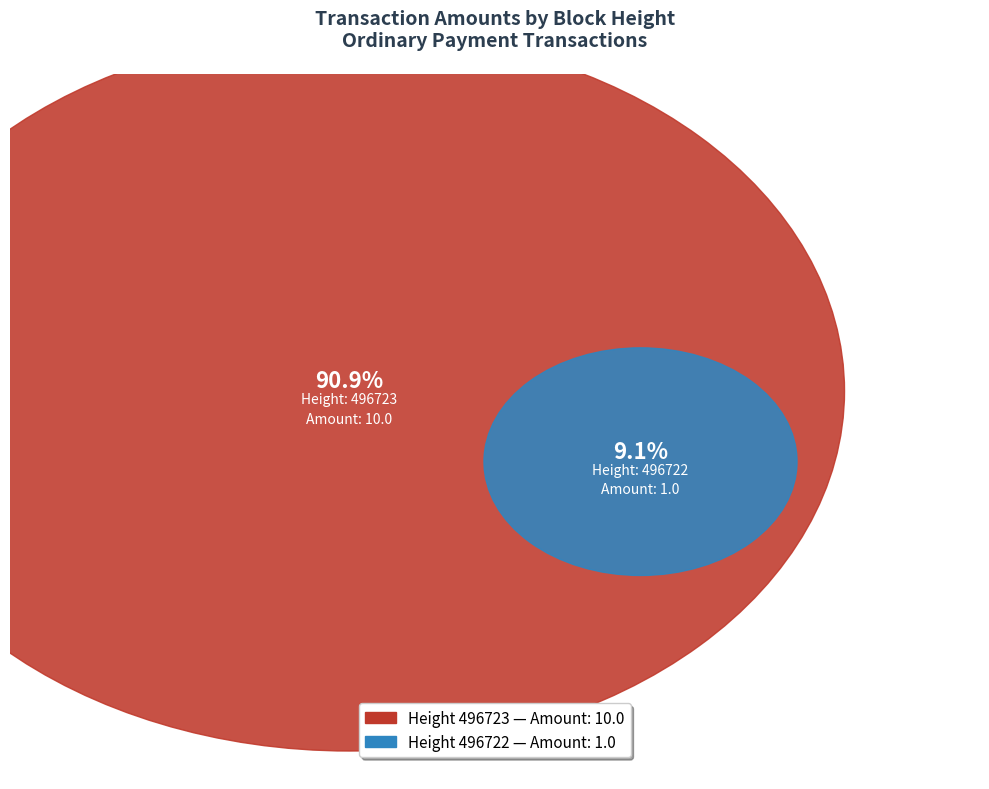

What is the largest slice in the pie chart?

496723